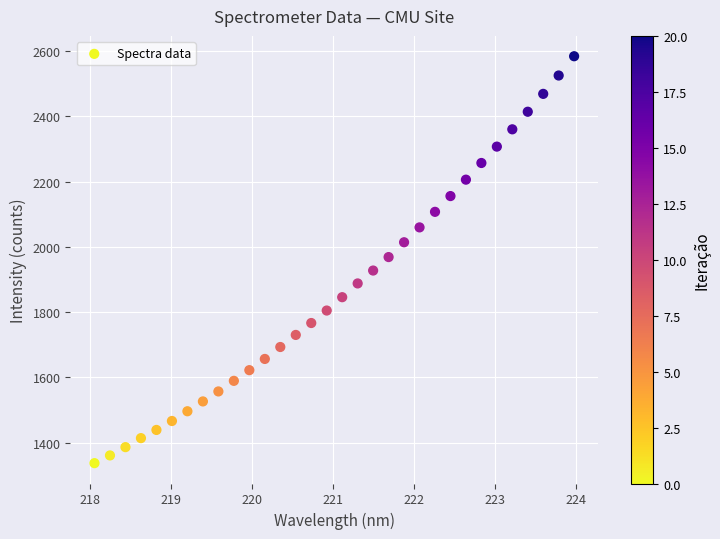

What is the range of Y values (max minus min)?

1246.6